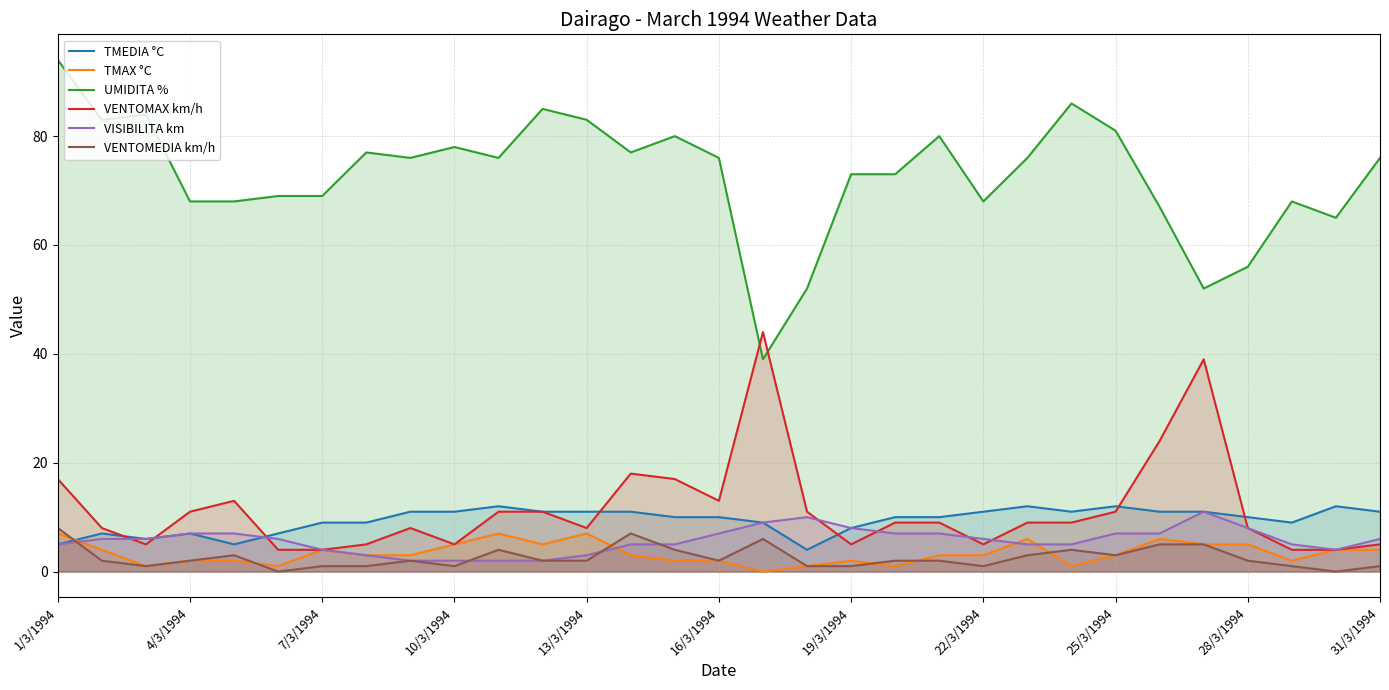

Which series has the largest total across all categories?

UMIDITA %